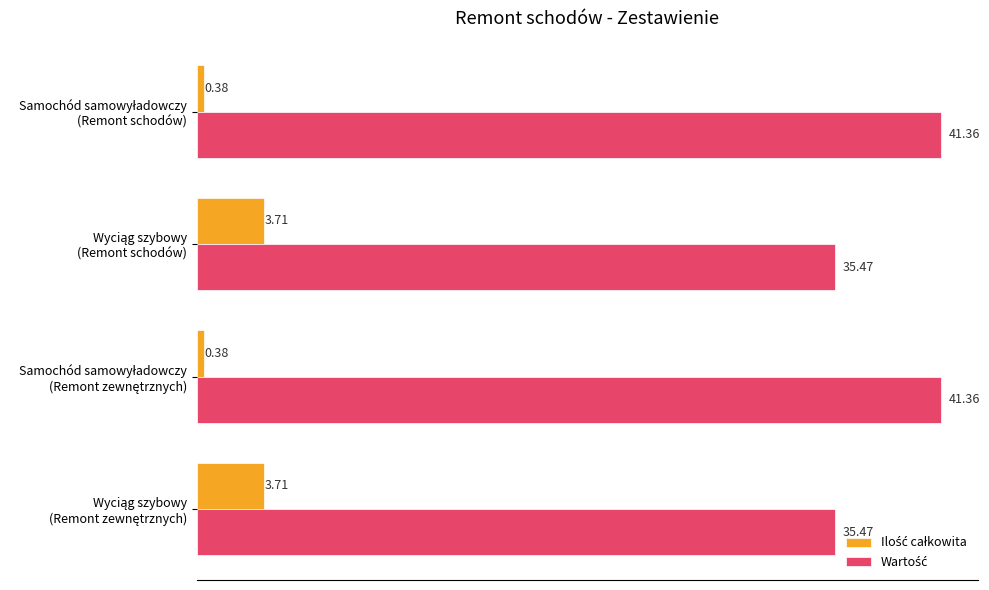

At how many categories does at least one series exceed 29?

4